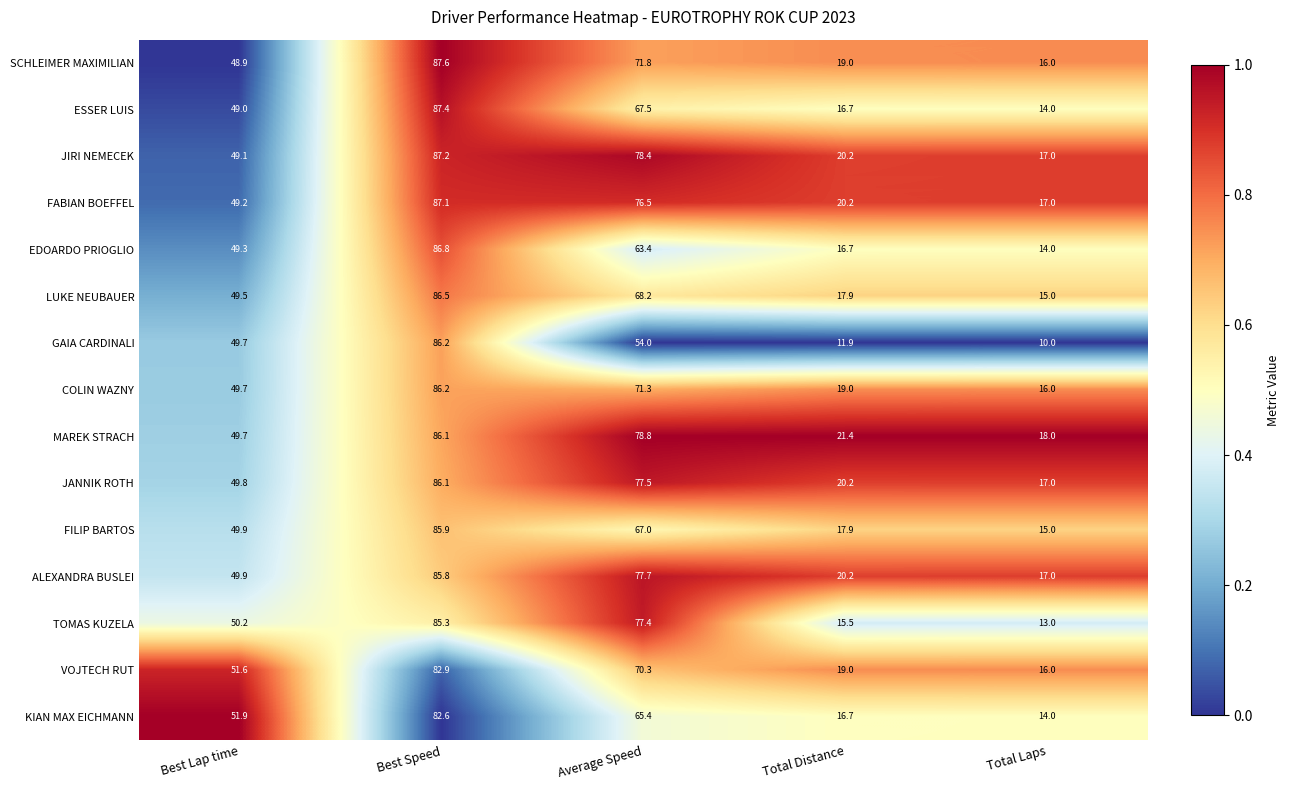

What is the minimum value shown in the chart?

10.0